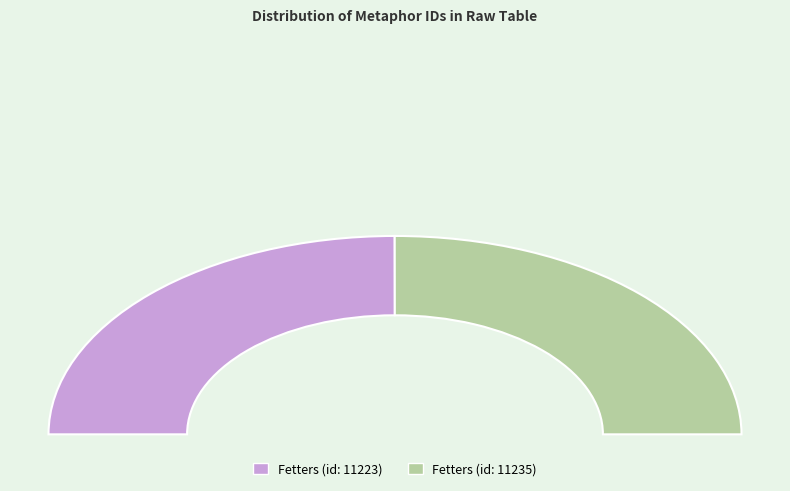

Which slice is the largest?

Fetters (id: 11235)